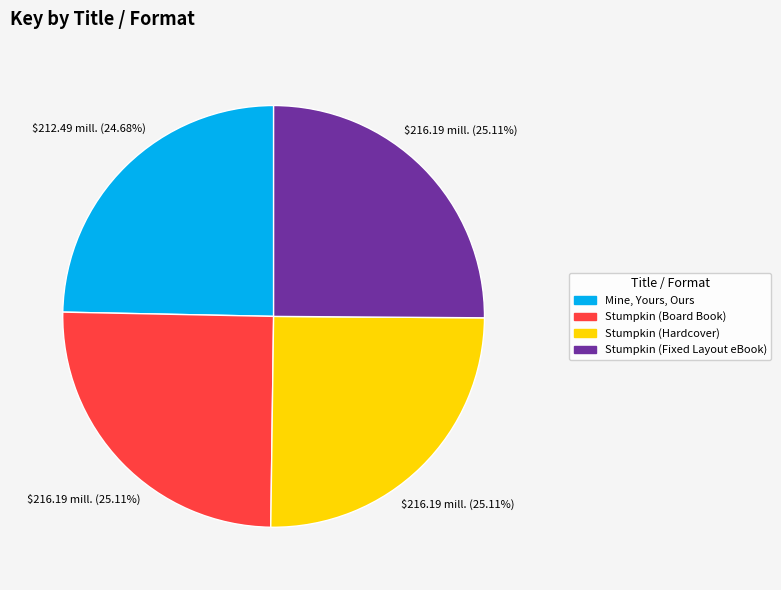

Is the sum of Stumpkin (Board Book) and Stumpkin (Hardcover) greater than half?

Yes